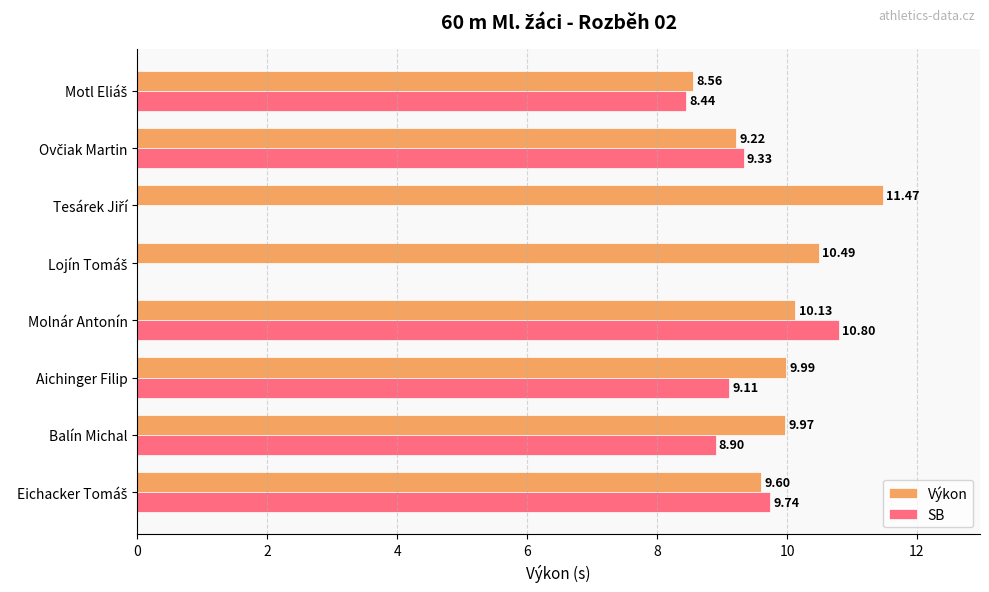

Does the chart contain stacked bars?

No